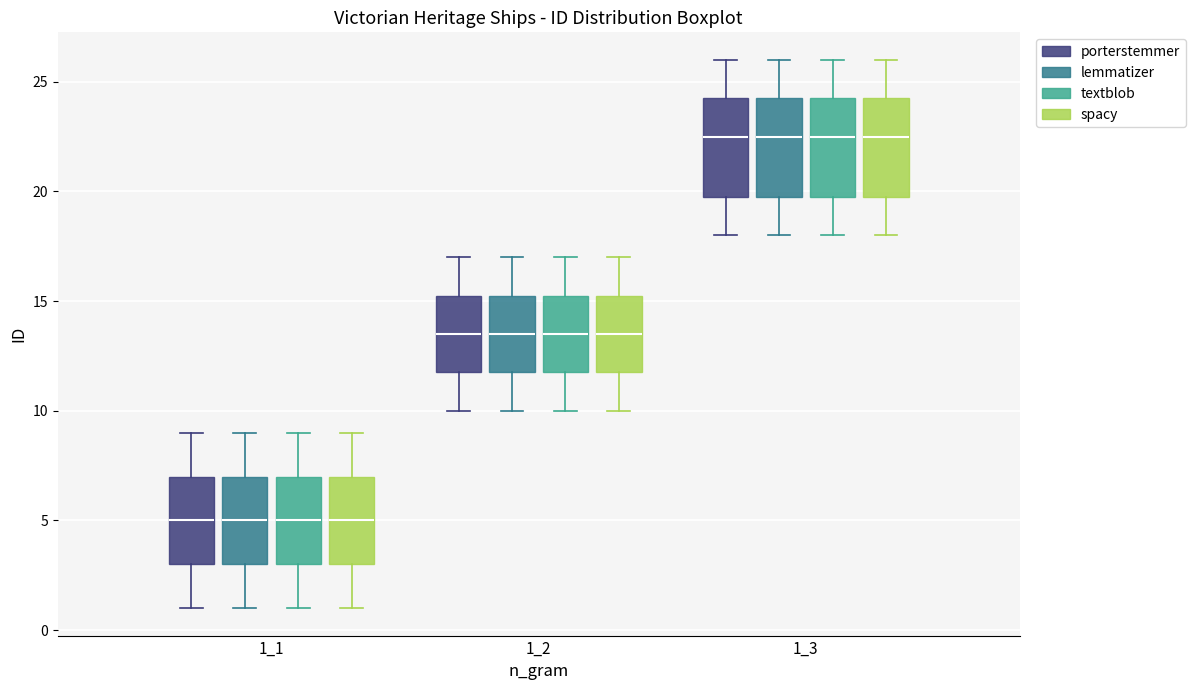

Reading left to right, transcribe this box plot: for each box, give where its median line is, the range the box spans, and where its two whiskers end, as read against the y-axis. The values are not printed on the chart, so give them approximately, as read against the axis.

1_1 (porterstemmer): median 5.0, box 3.0 to 7.0, whiskers 1.0 to 9.0
1_1 (lemmatizer): median 5.0, box 3.0 to 7.0, whiskers 1.0 to 9.0
1_1 (textblob): median 5.0, box 3.0 to 7.0, whiskers 1.0 to 9.0
1_1 (spacy): median 5.0, box 3.0 to 7.0, whiskers 1.0 to 9.0
1_2 (porterstemmer): median 13.5, box 12.0 to 15.5, whiskers 10.0 to 17.0
1_2 (lemmatizer): median 13.5, box 12.0 to 15.5, whiskers 10.0 to 17.0
1_2 (textblob): median 13.5, box 12.0 to 15.5, whiskers 10.0 to 17.0
1_2 (spacy): median 13.5, box 12.0 to 15.5, whiskers 10.0 to 17.0
1_3 (porterstemmer): median 22.5, box 20.0 to 24.5, whiskers 18.0 to 26.0
1_3 (lemmatizer): median 22.5, box 20.0 to 24.5, whiskers 18.0 to 26.0
1_3 (textblob): median 22.5, box 20.0 to 24.5, whiskers 18.0 to 26.0
1_3 (spacy): median 22.5, box 20.0 to 24.5, whiskers 18.0 to 26.0